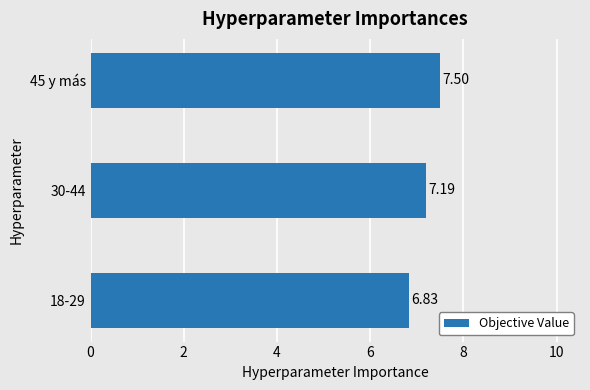

What is the change in value from 18-29 to 45 y más?

+0.7